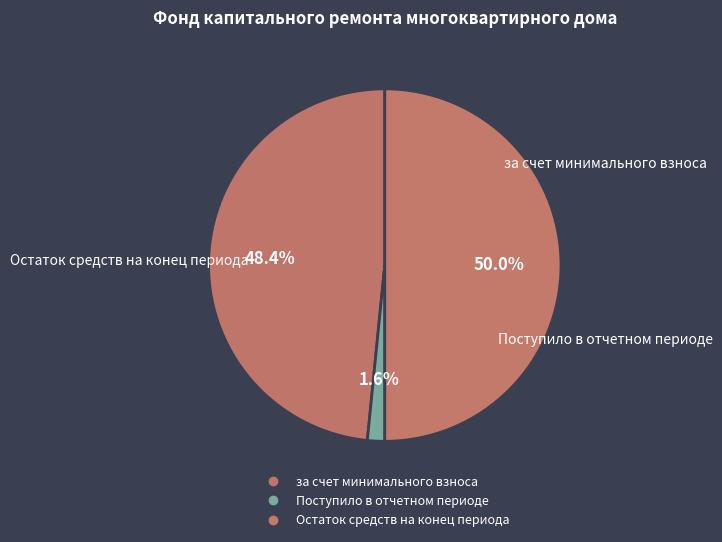

To the nearest percent, what is the average slice percentage?

33%